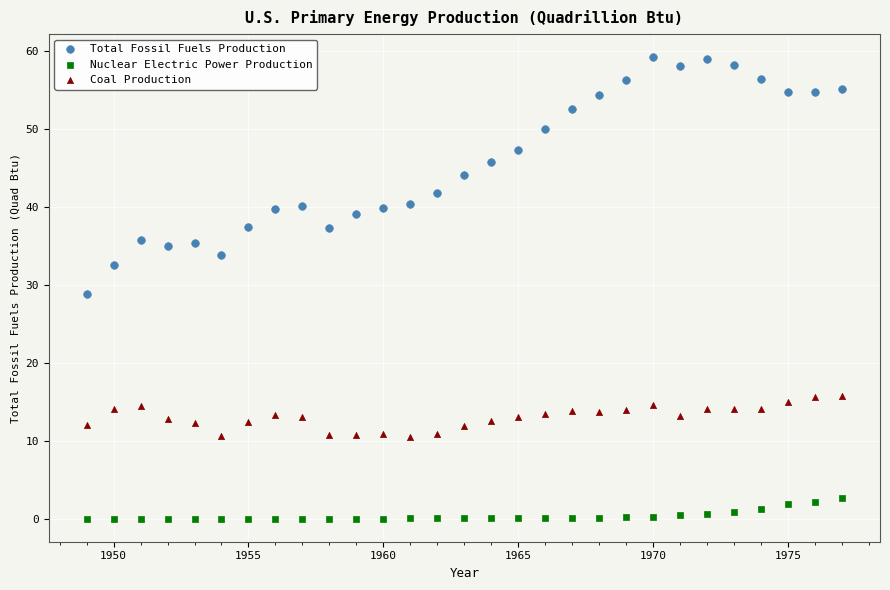

Which series reaches the minimum Y coordinate?

Nuclear Electric Power Production